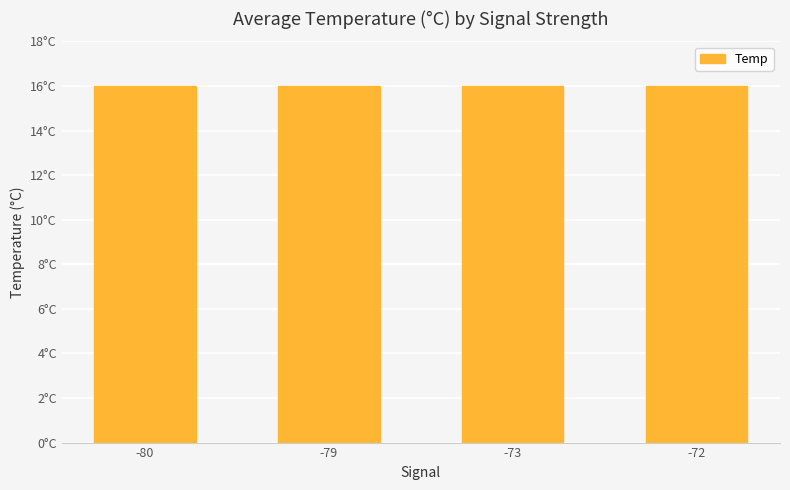

What is the maximum value shown in the chart?

16.0